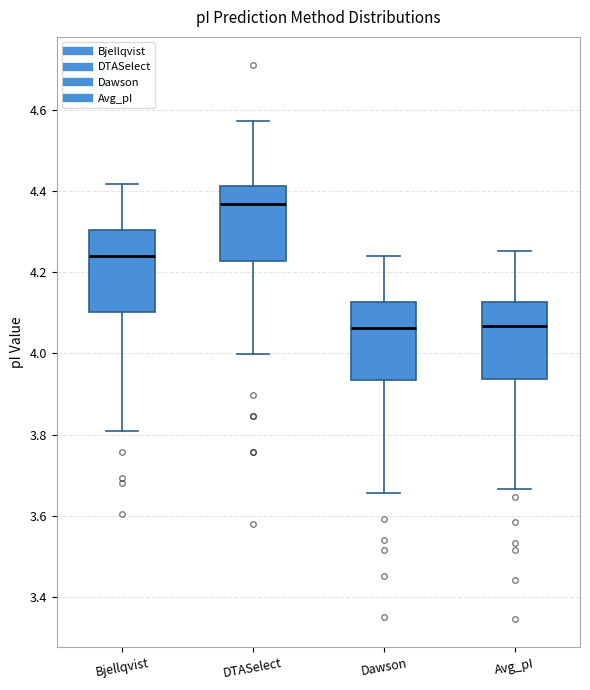

Reading left to right, read every box against the y-axis: the position of its median line, the range the box covers, and the ends of its whiskers. The values are not printed on the chart, so give them approximately, as read against the axis.

Bjellqvist: median 4.24, box 4.10 to 4.30, whiskers 3.80 to 4.42
DTASelect: median 4.36, box 4.22 to 4.42, whiskers 4.00 to 4.58
Dawson: median 4.06, box 3.94 to 4.12, whiskers 3.66 to 4.24
Avg_pI: median 4.06, box 3.94 to 4.12, whiskers 3.66 to 4.26